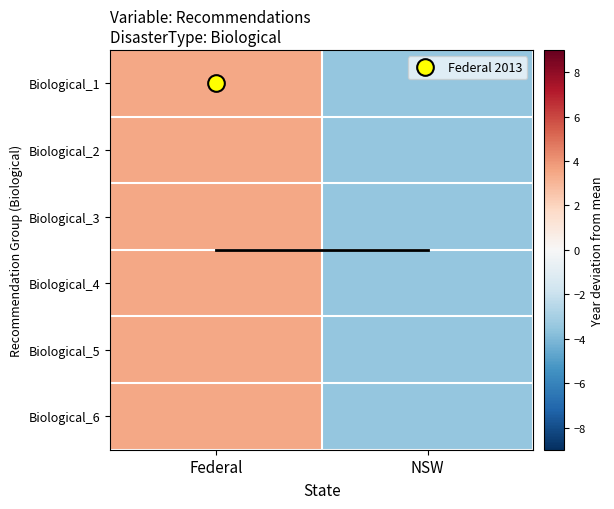

Rank the series by their maximum value, from highest to lowest.

Biological_1, Biological_2, Biological_3, Biological_4, Biological_5, Biological_6